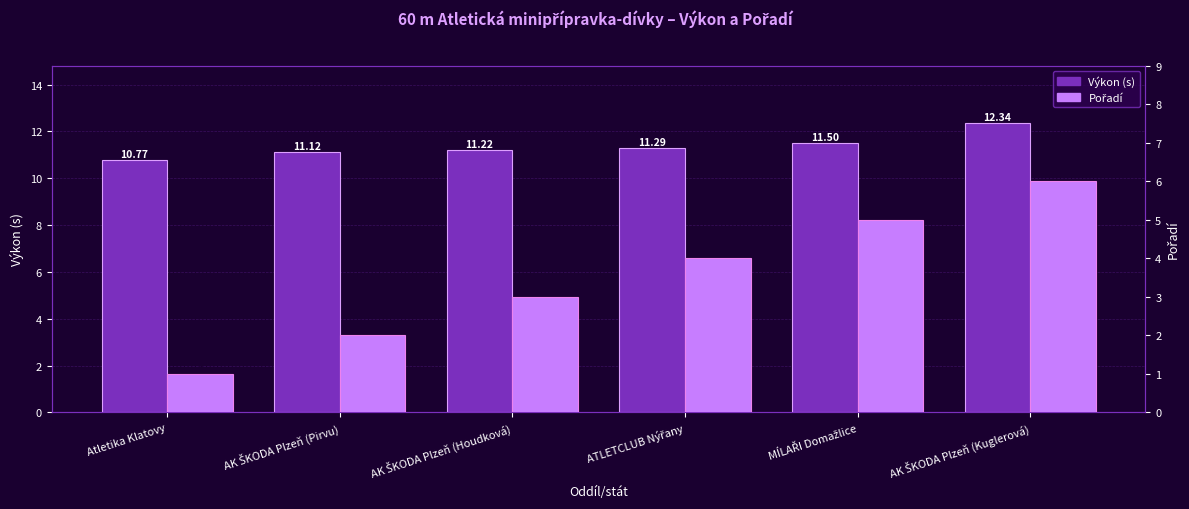

What is the total value across all series at MÍLAŘI Domažlice?

16.5